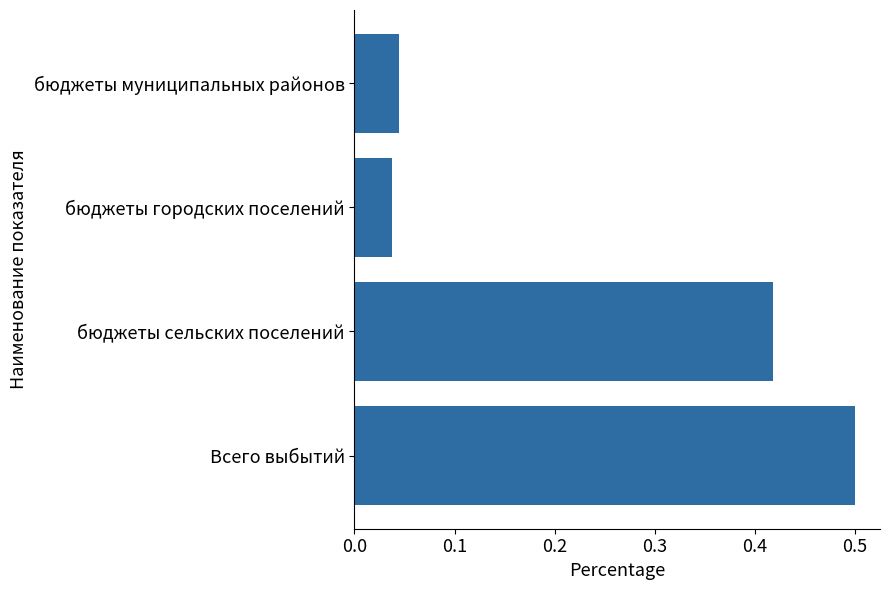

What is the change in value from бюджеты сельских поселений to бюджеты городских поселений?

-0.4